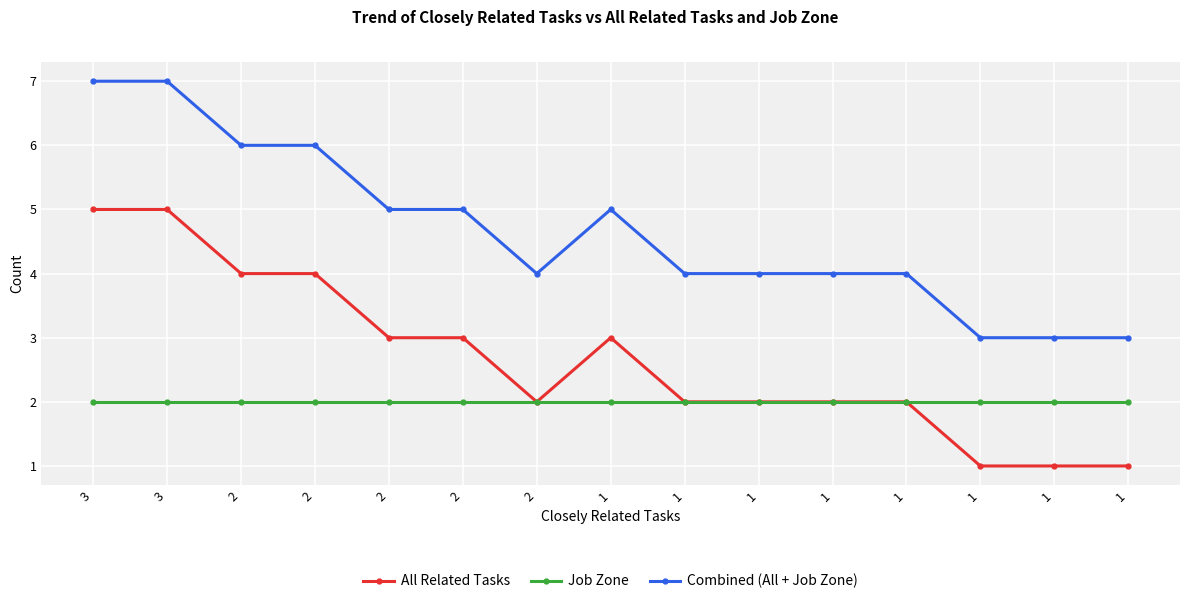

The All Related Tasks series shows 0 at 1. True or false?

False